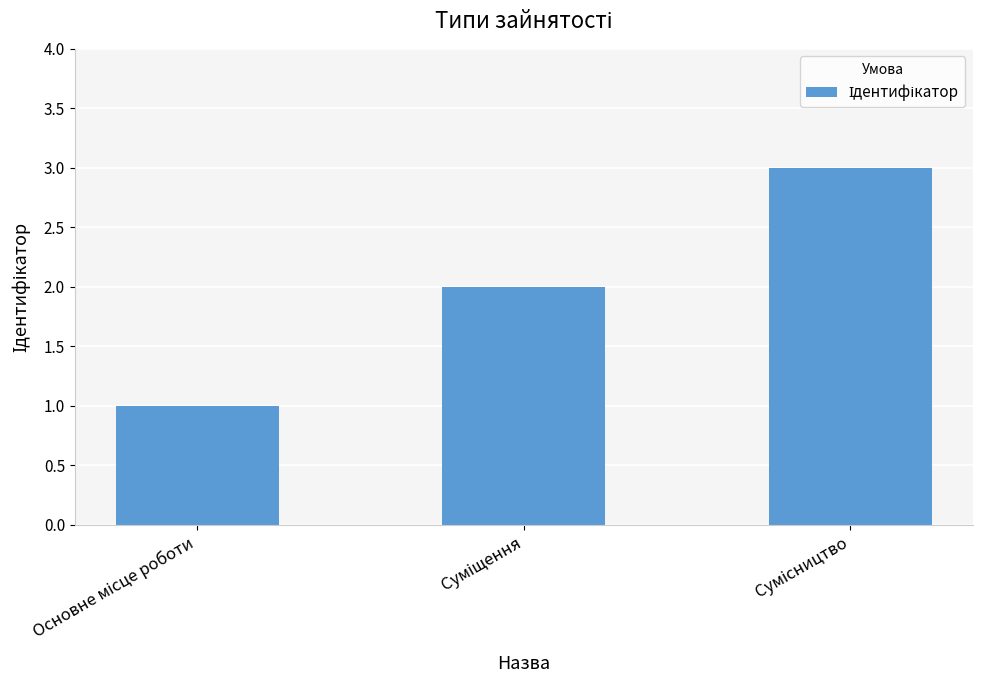

What is the difference between the maximum and minimum values?

2